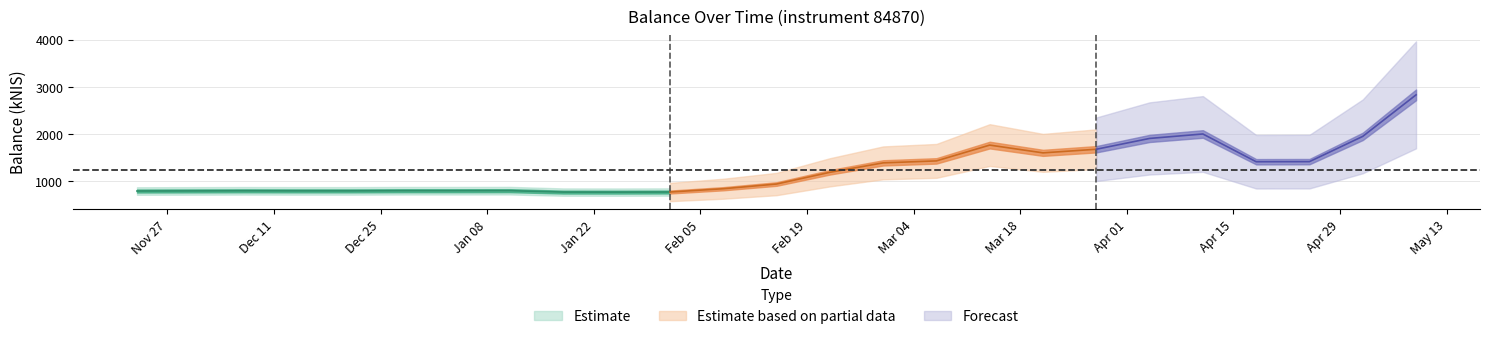

Where is the data nearest to the value 1802?

2024-03-14